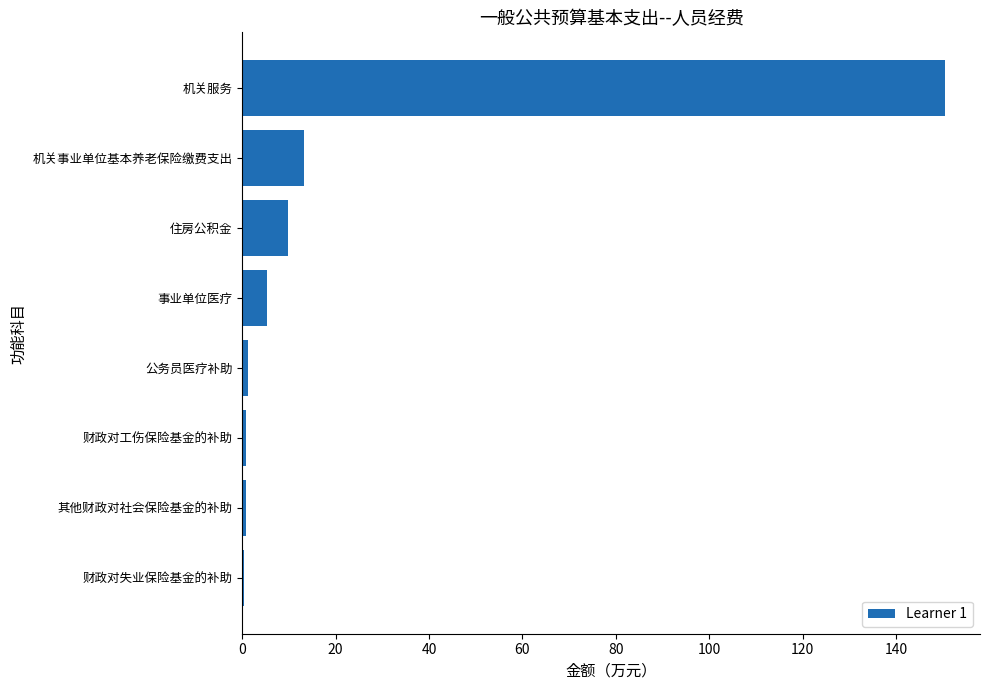

At which label is the value closest to 75?

机关事业单位基本养老保险缴费支出